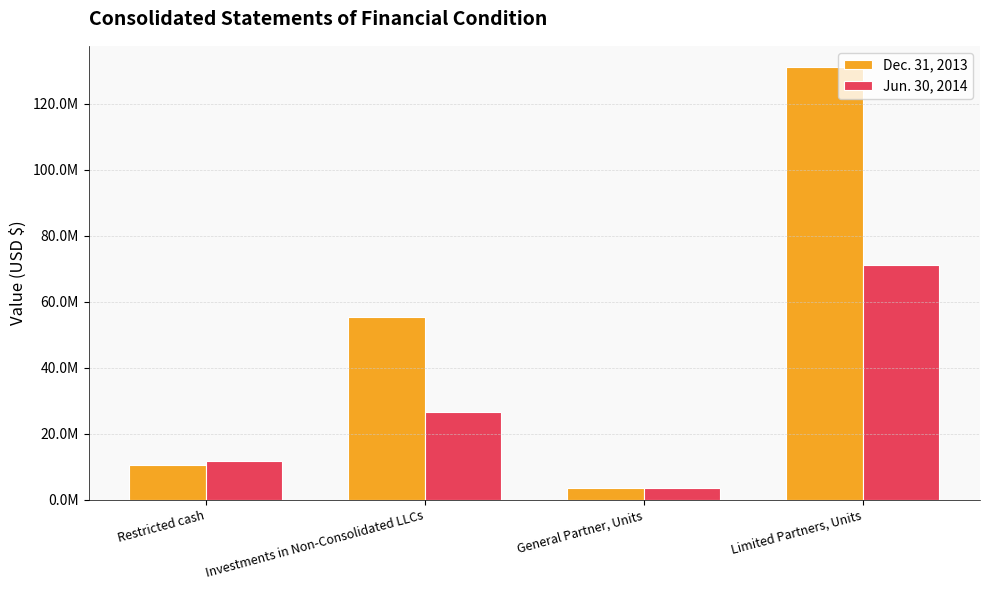

What are all the series names shown in the legend?

Dec. 31, 2013, Jun. 30, 2014